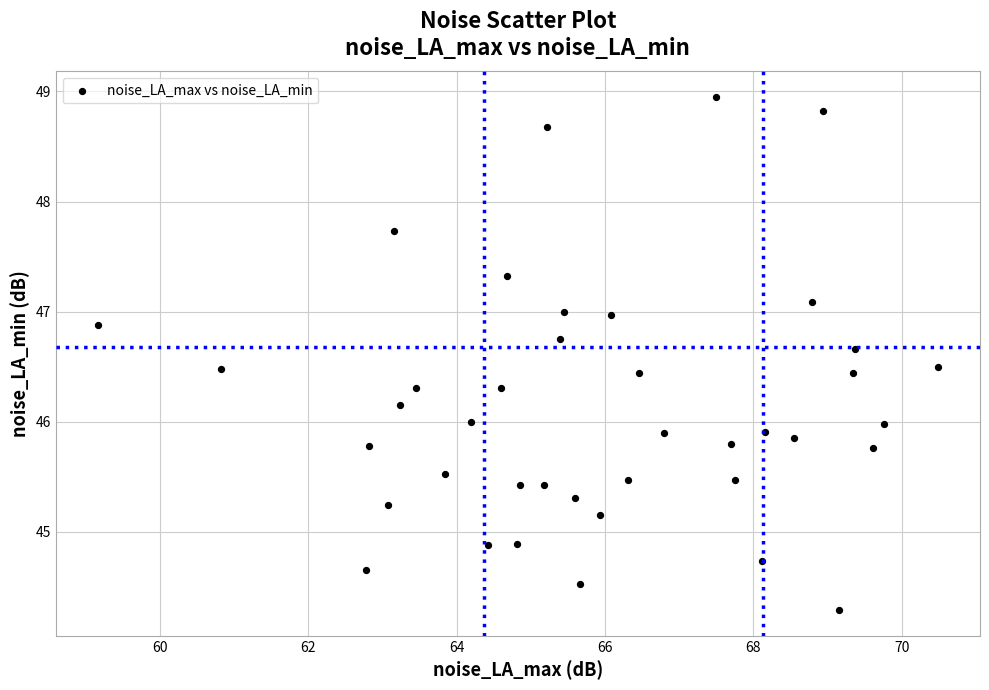

What is the range of Y values (max minus min)?

4.7